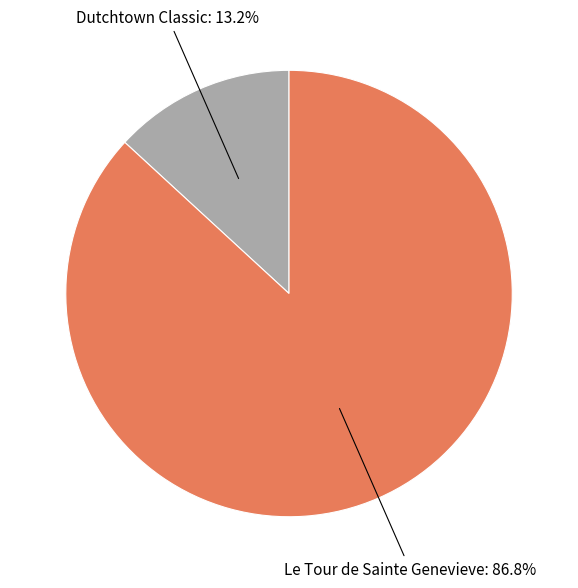

Is it true that Dutchtown Classic is 1% of the pie?

False